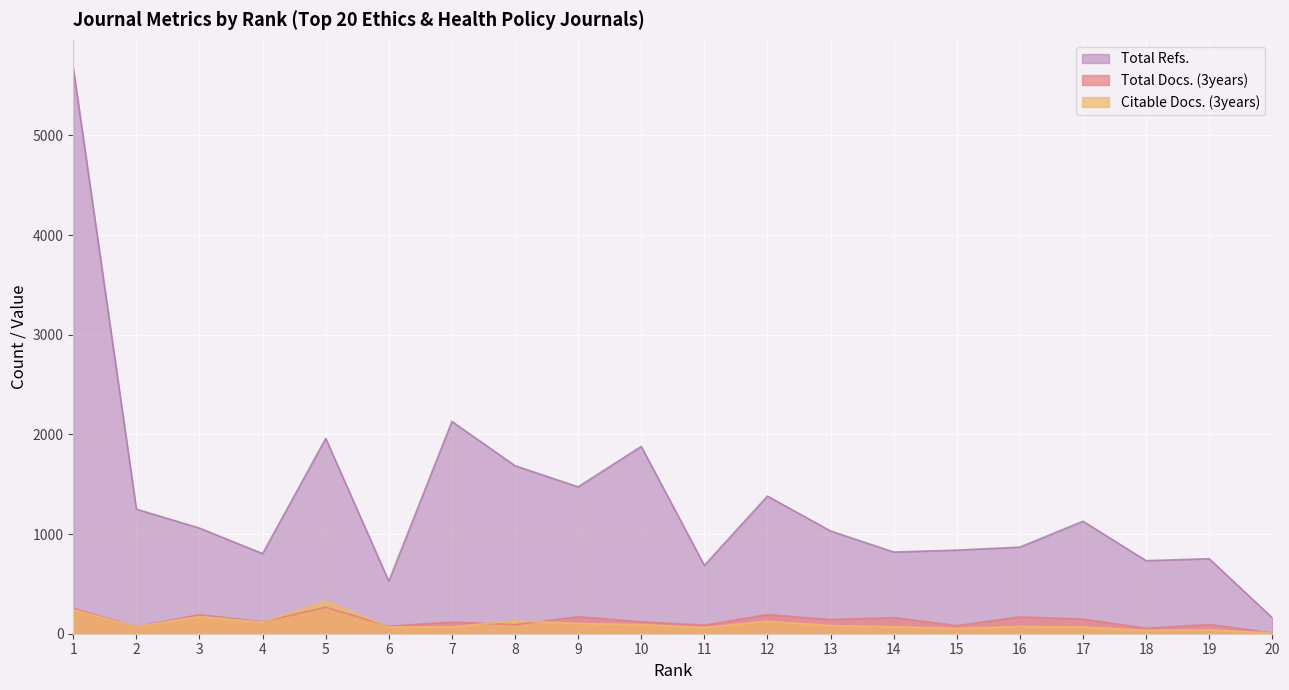

What is the sum of all Total Docs. (3years) values?

2611